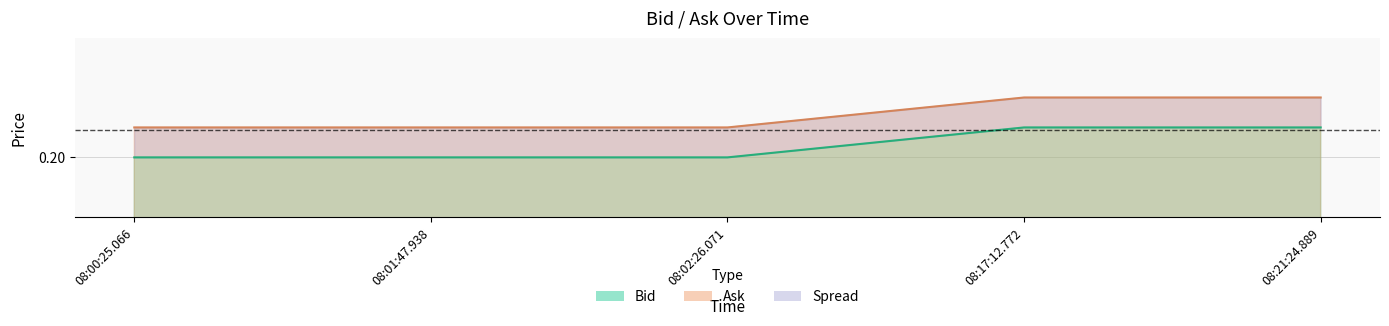

Is the value of Bid at 08:17:12.772 greater than the value of Ask at 08:17:12.772?

No